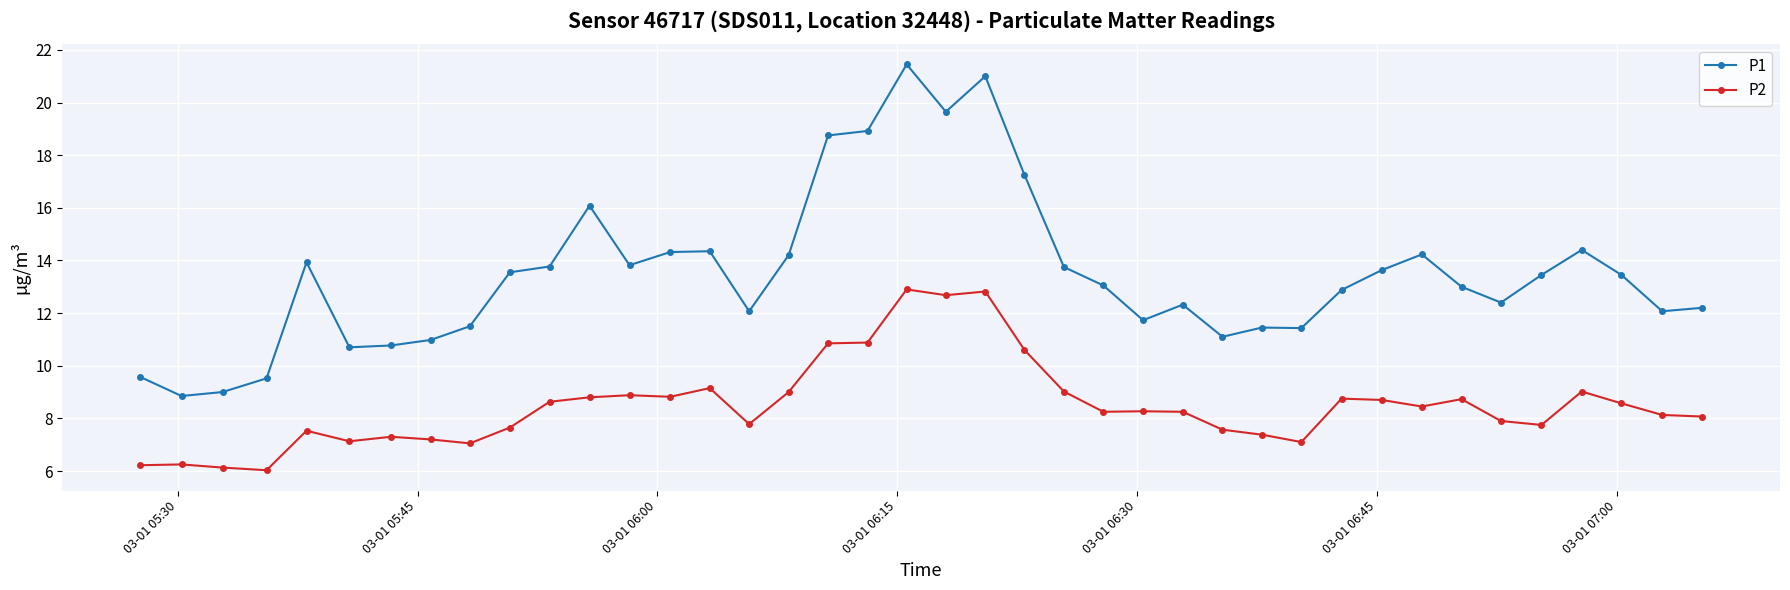

Rank the series by their average value, from highest to lowest.

P1, P2